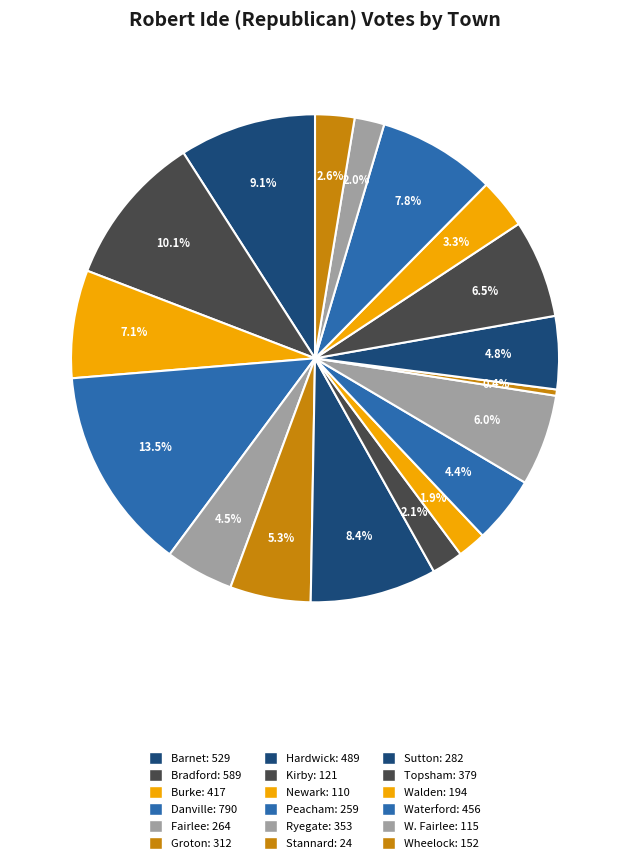

Is it true that Peacham is 18% of the pie?

False